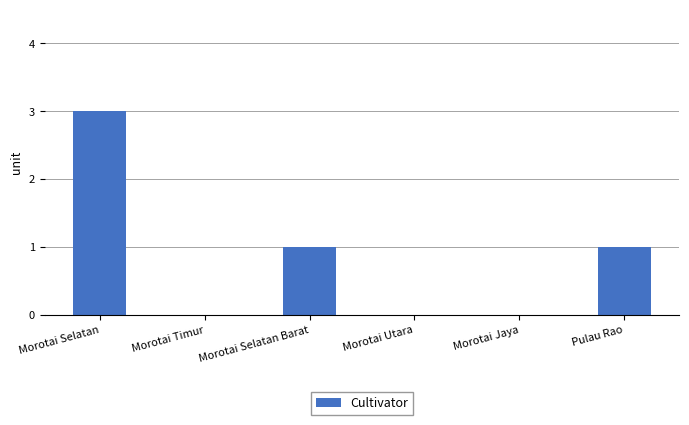

Is it true that the value at Morotai Timur is 0?

True